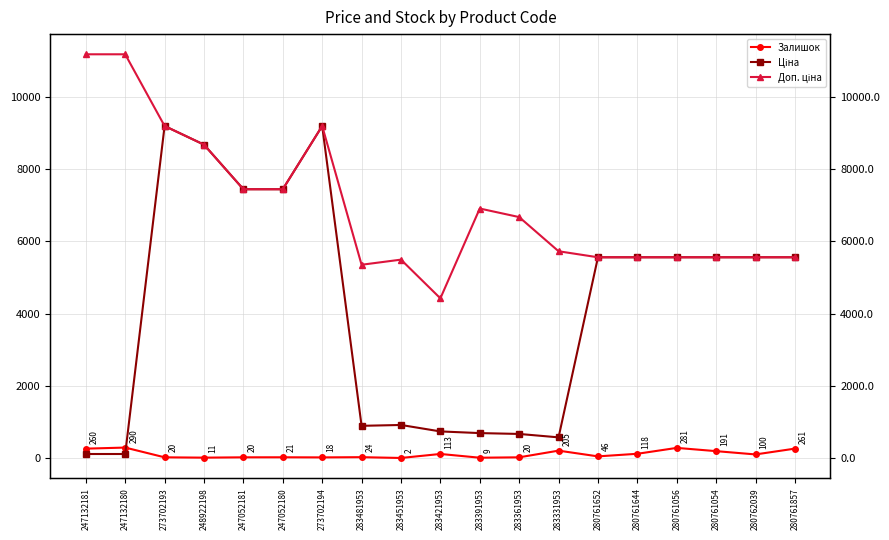

Which series has the largest total across all categories?

Доп. ціна